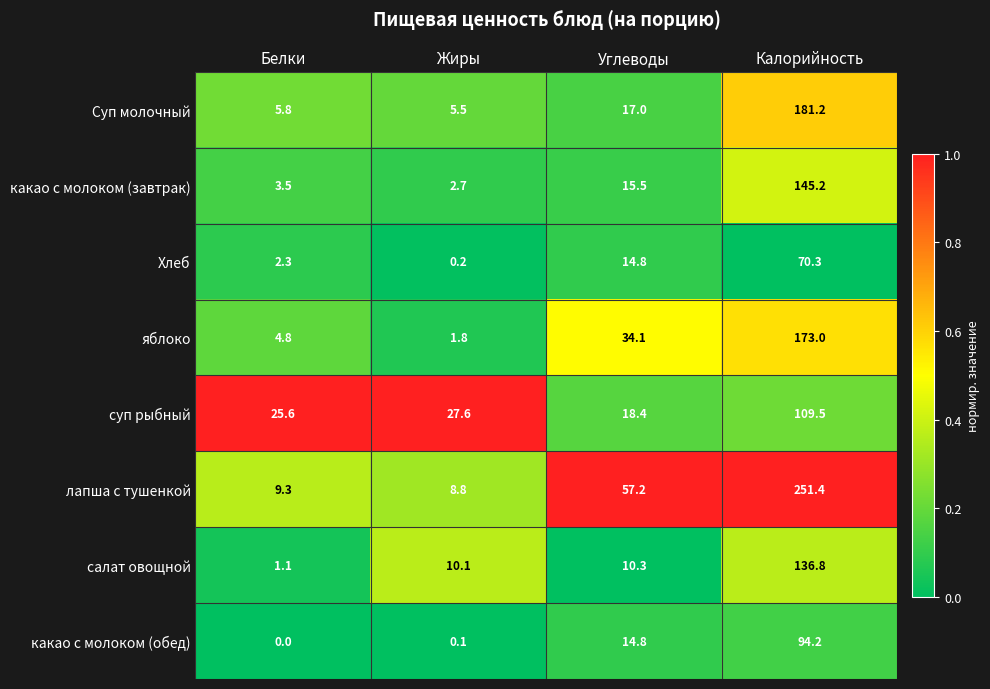

What is the approximate value of лапша с тушенкой at Жиры?

8.8